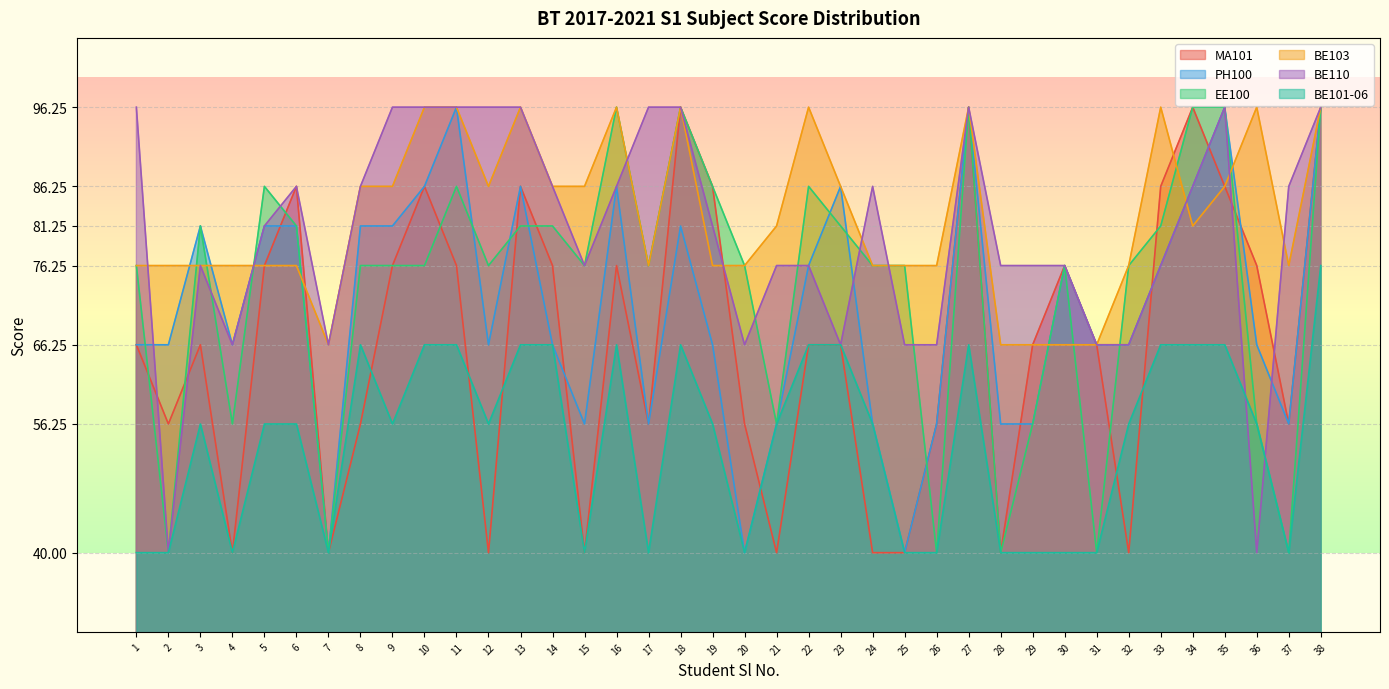

What is the total value across all series at 33?

482.5